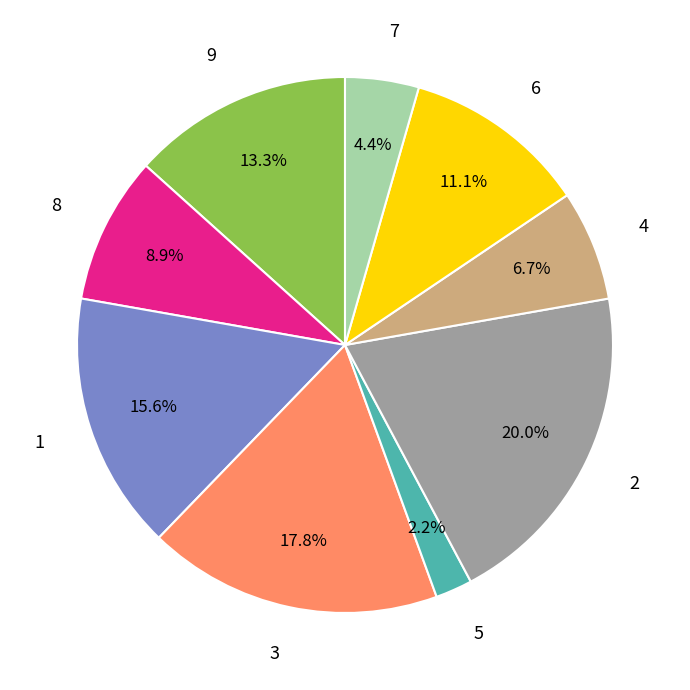

Is there a majority slice in this chart?

No